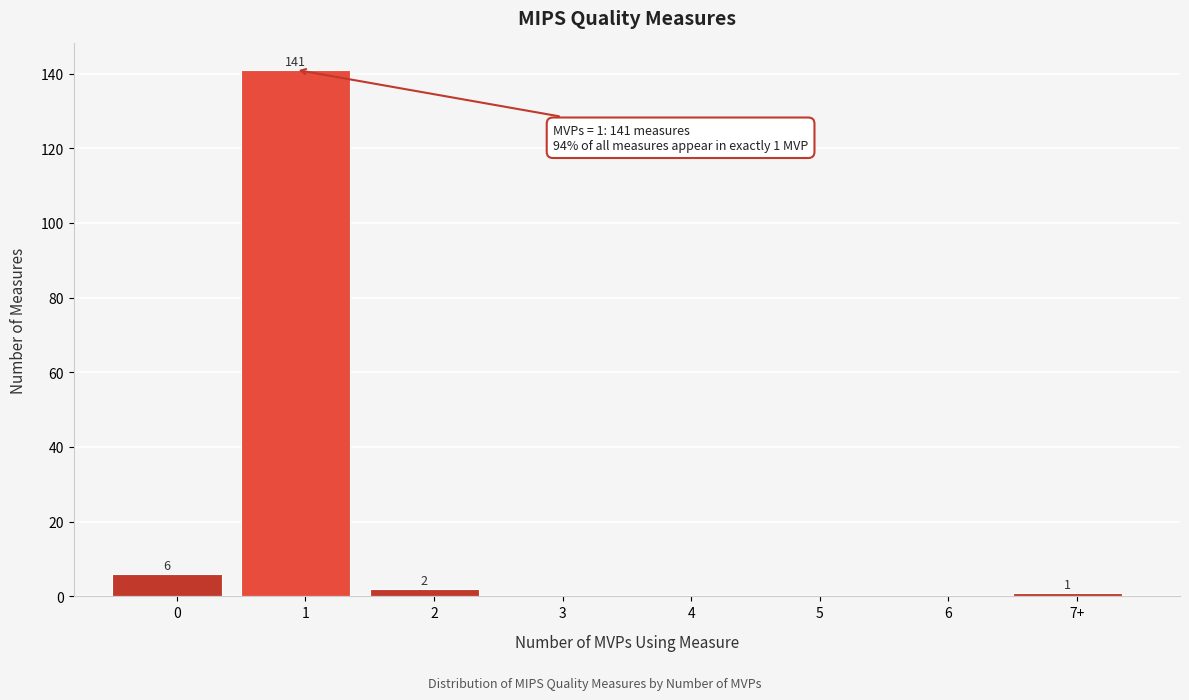

Reading left to right, extract all data points from this chart.

0=6	1=141	2=2	3=0	4=0	5=0	6=0	7+=1